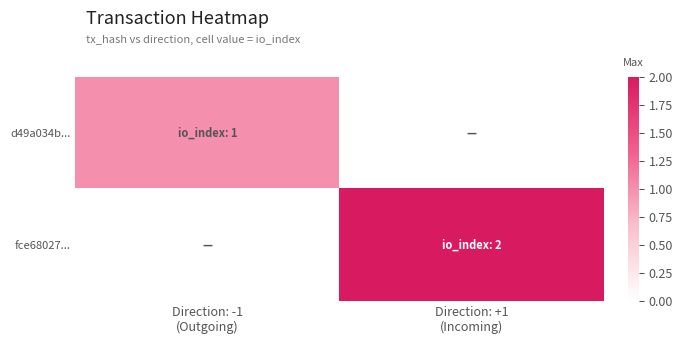

Reading right to left, what are all the values shown in this chart?

d49a034b...: Direction: +1
(Incoming)=0	Direction: -1
(Outgoing)=1
fce68027...: Direction: +1
(Incoming)=2	Direction: -1
(Outgoing)=0